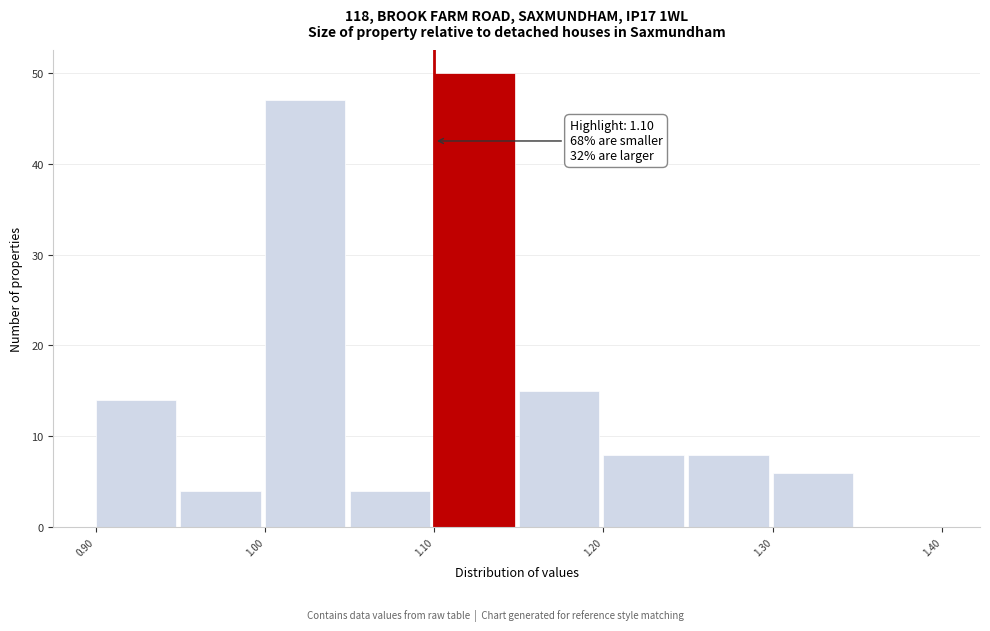

Which range on the x-axis has the tallest bar?

1.10 to 1.15